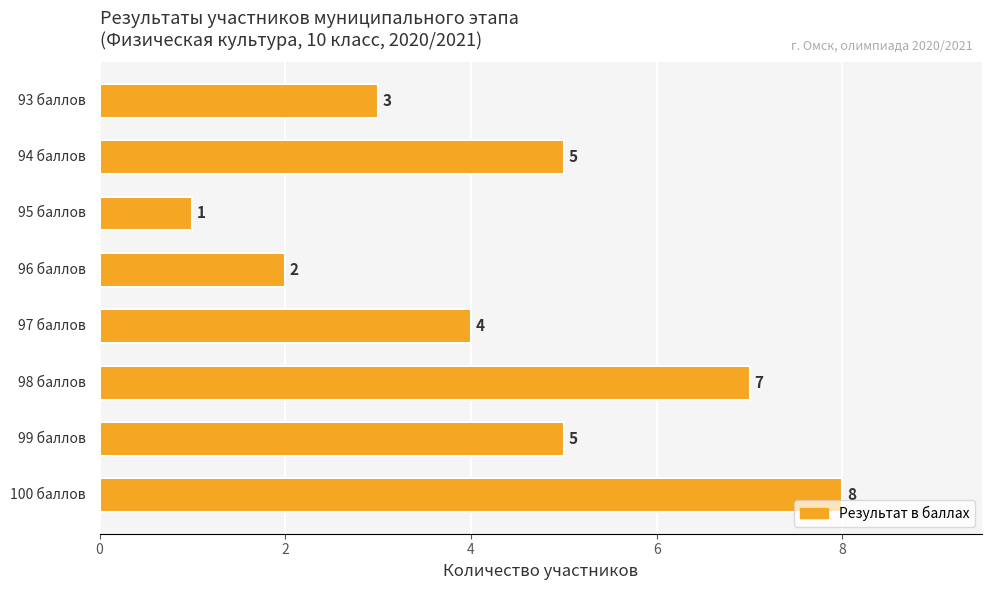

Count the values in the range 3 to 7.

5